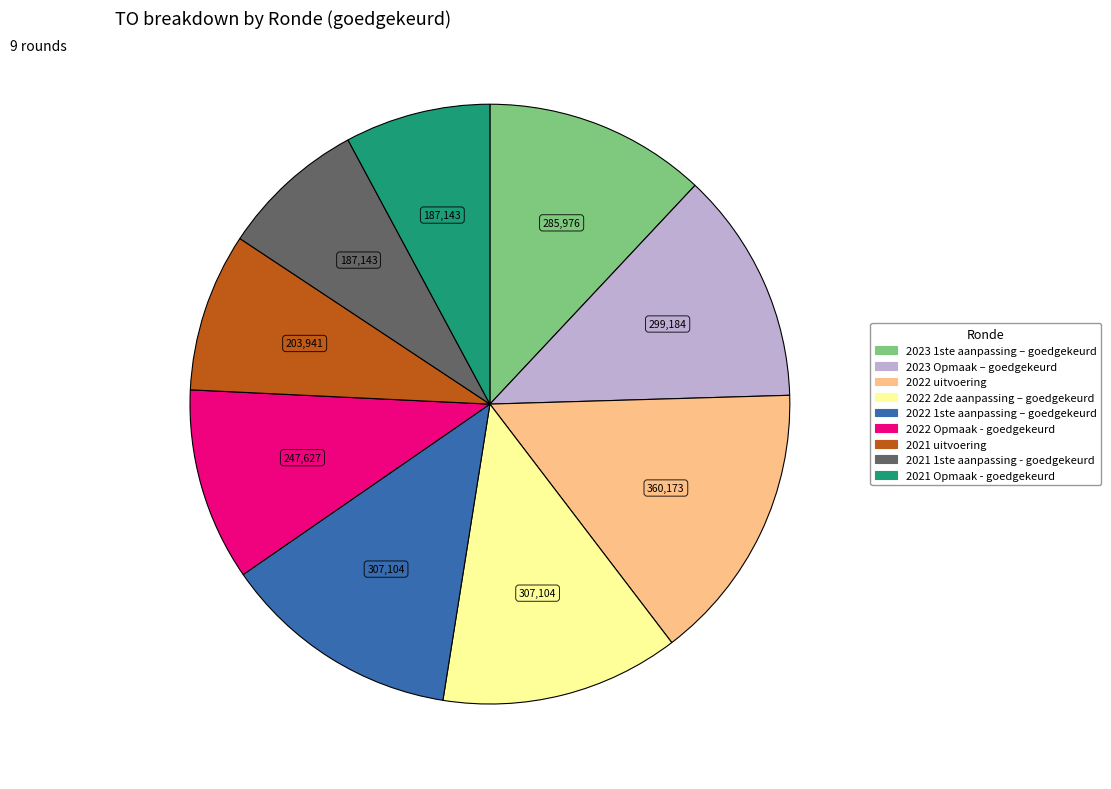

How many slices are in this pie chart?

9